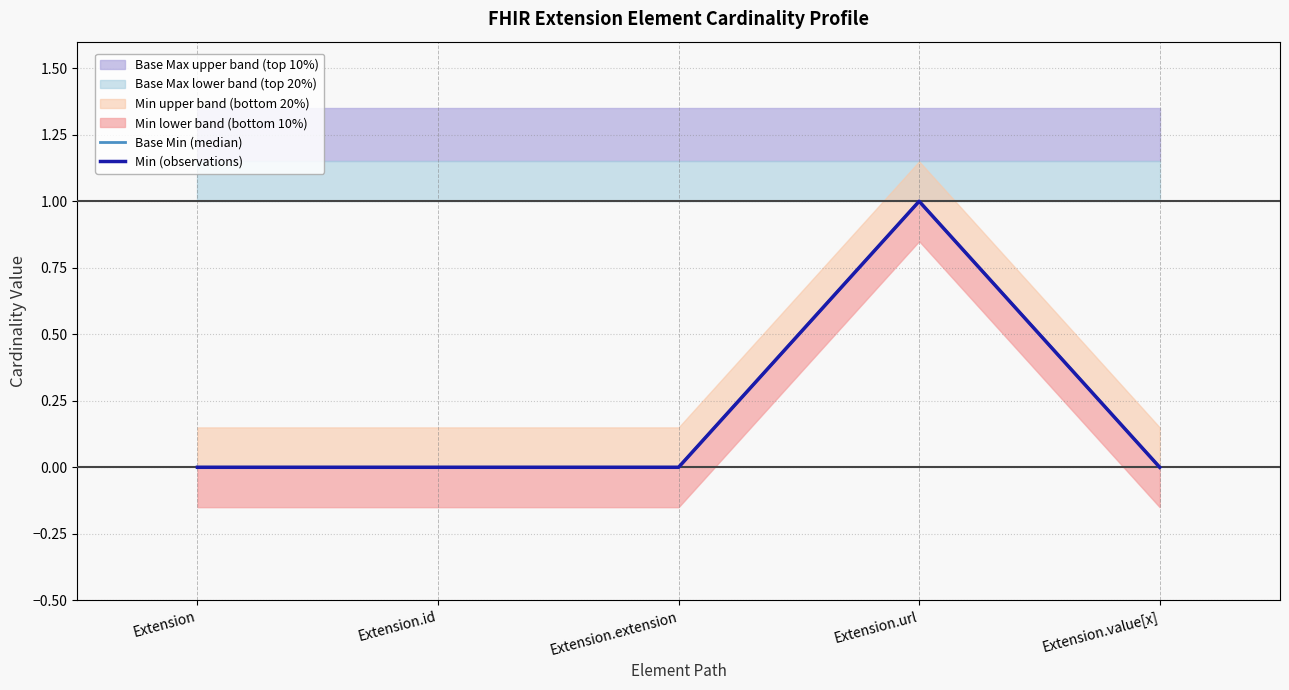

Rank the series by their maximum value, from highest to lowest.

Base Min (median), Min (observations)